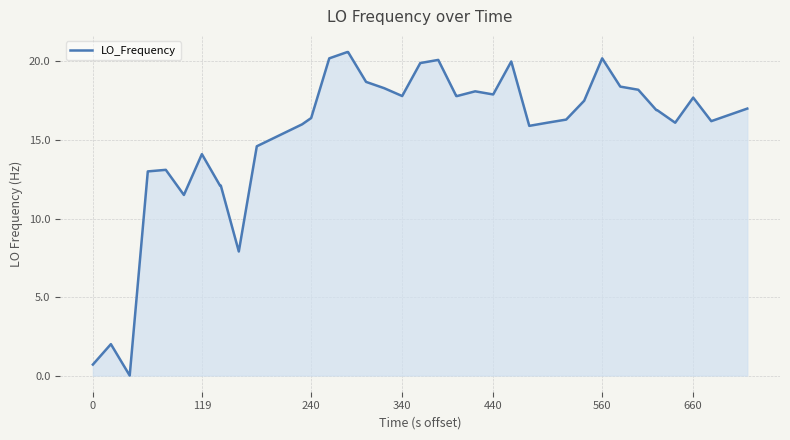

What is the greatest value displayed?

20.6